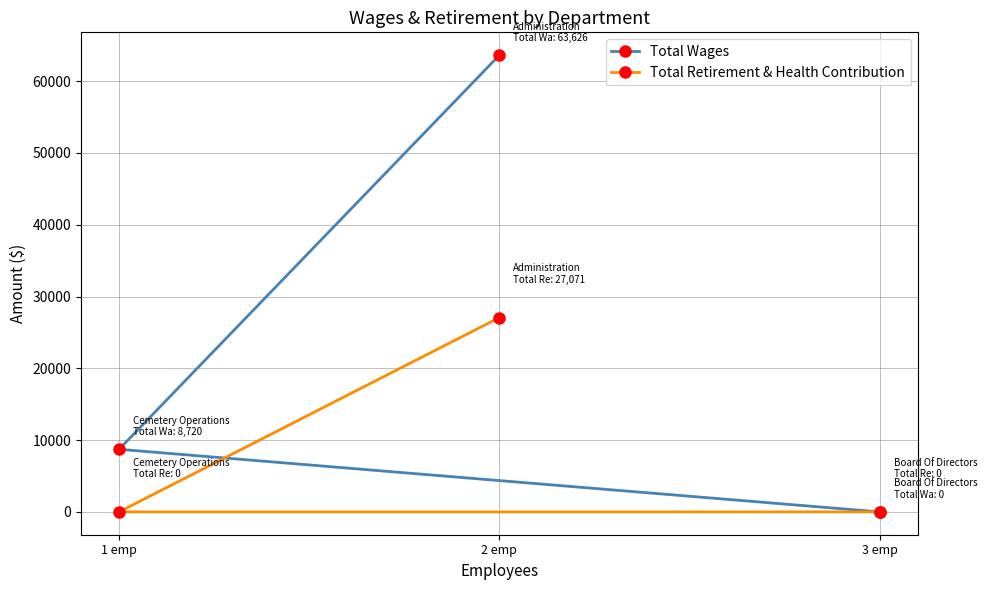

What is the average value of the Total Retirement & Health Contribution series?

9024